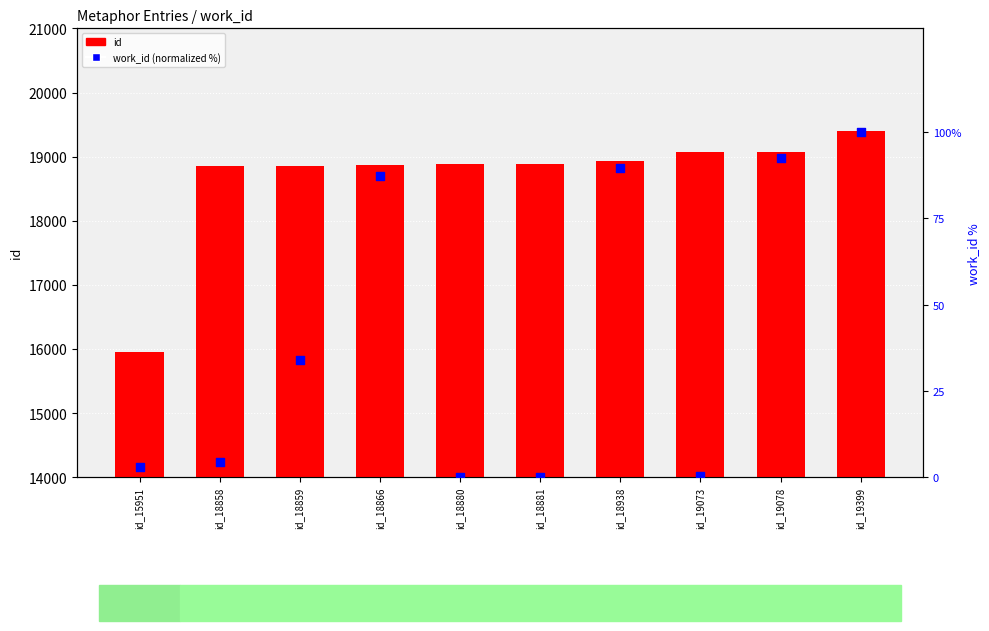

Is the value of work_id (normalized %) at id_19078 greater than the value of id at id_18858?

No